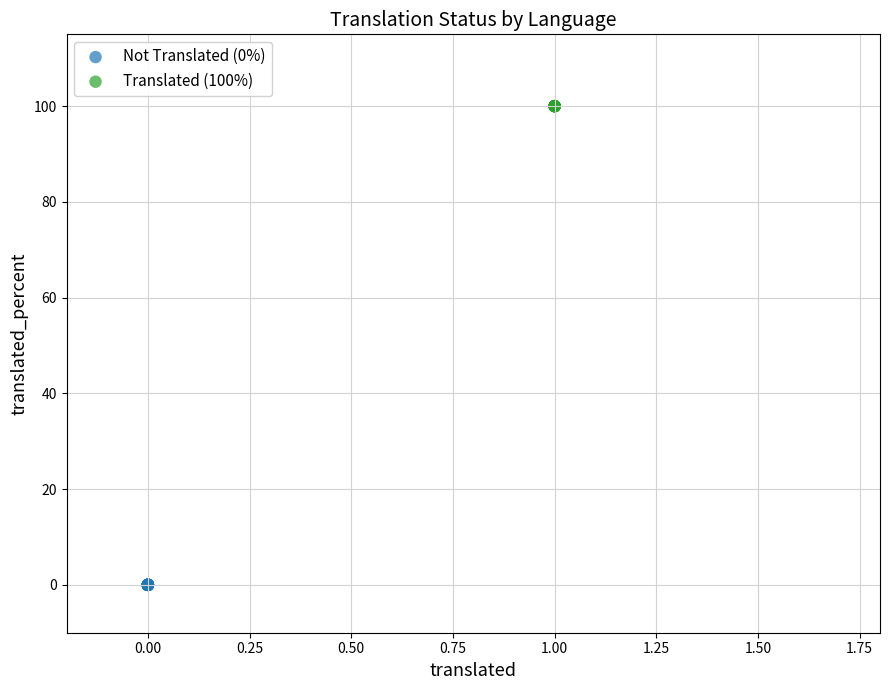

What are all the series names shown in the legend?

Not Translated (0%), Translated (100%)